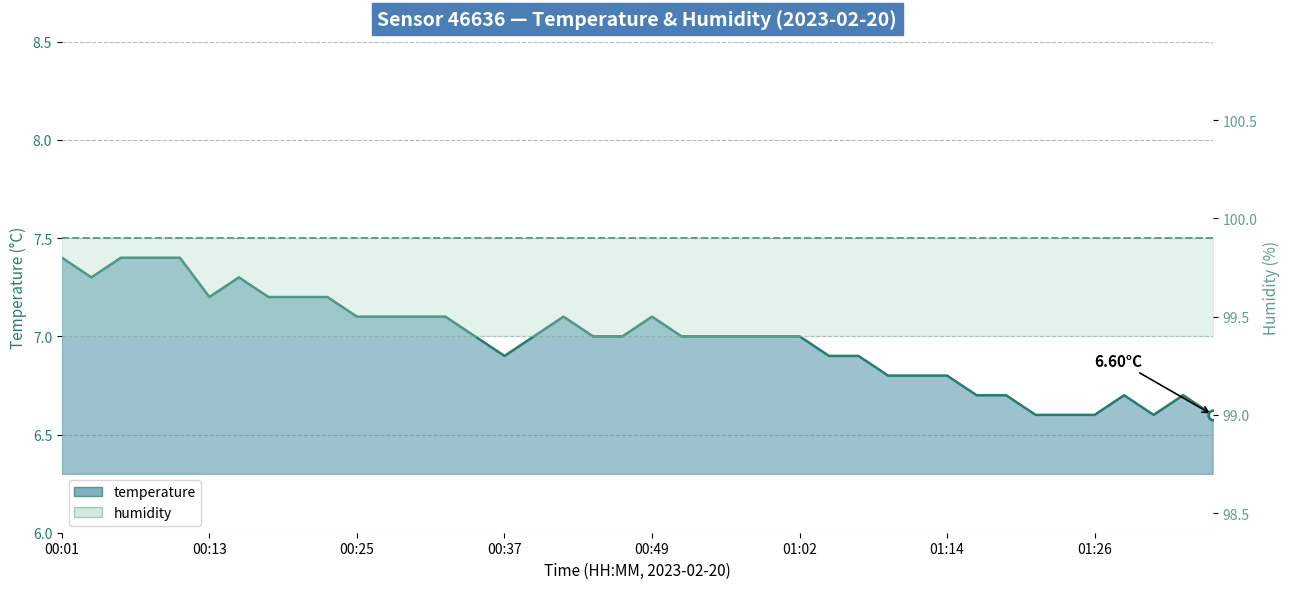

Rank the series at 01:14 from highest to lowest value.

humidity, temperature